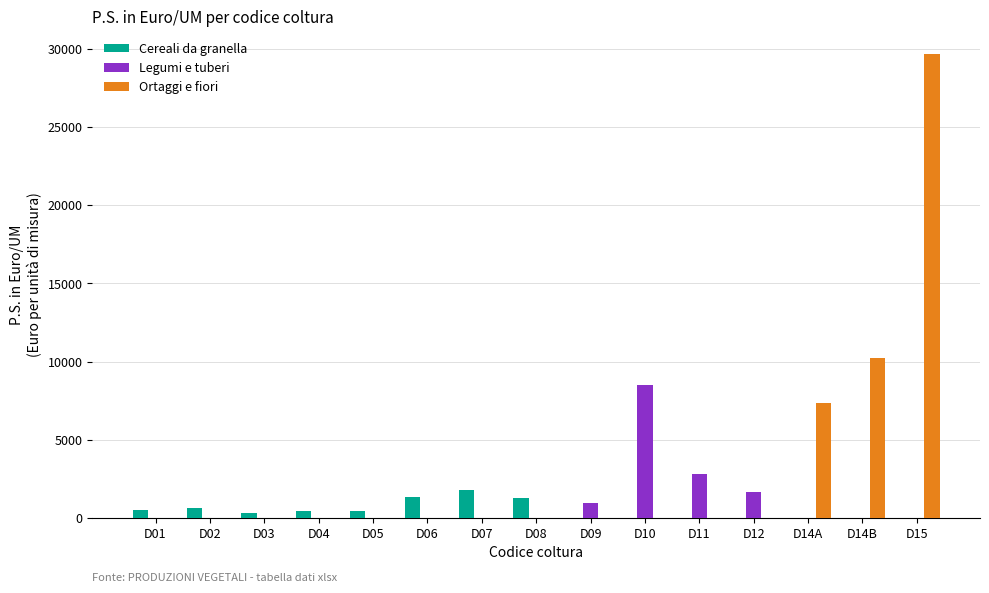

What is the greatest value displayed?

29662